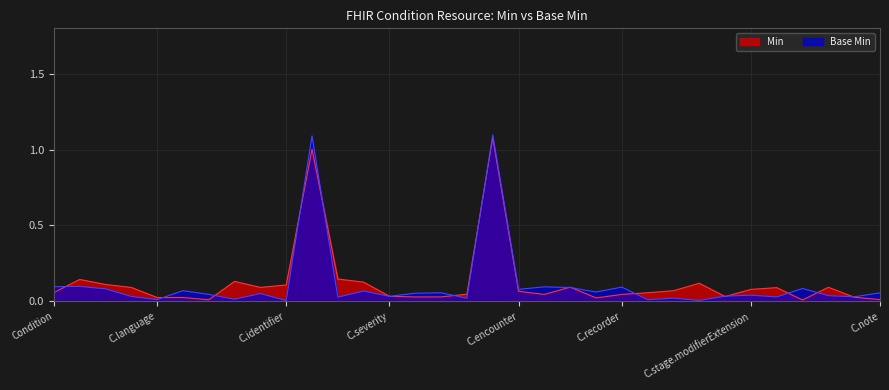

What are all the series names shown in the legend?

Min, Base Min